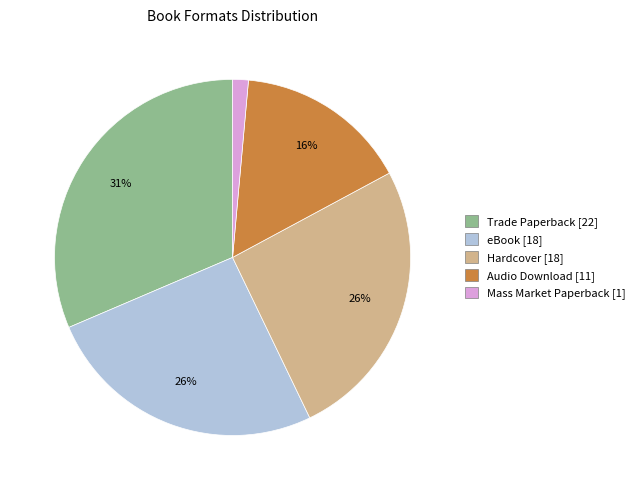

Which category has the biggest portion of the pie?

Trade Paperback